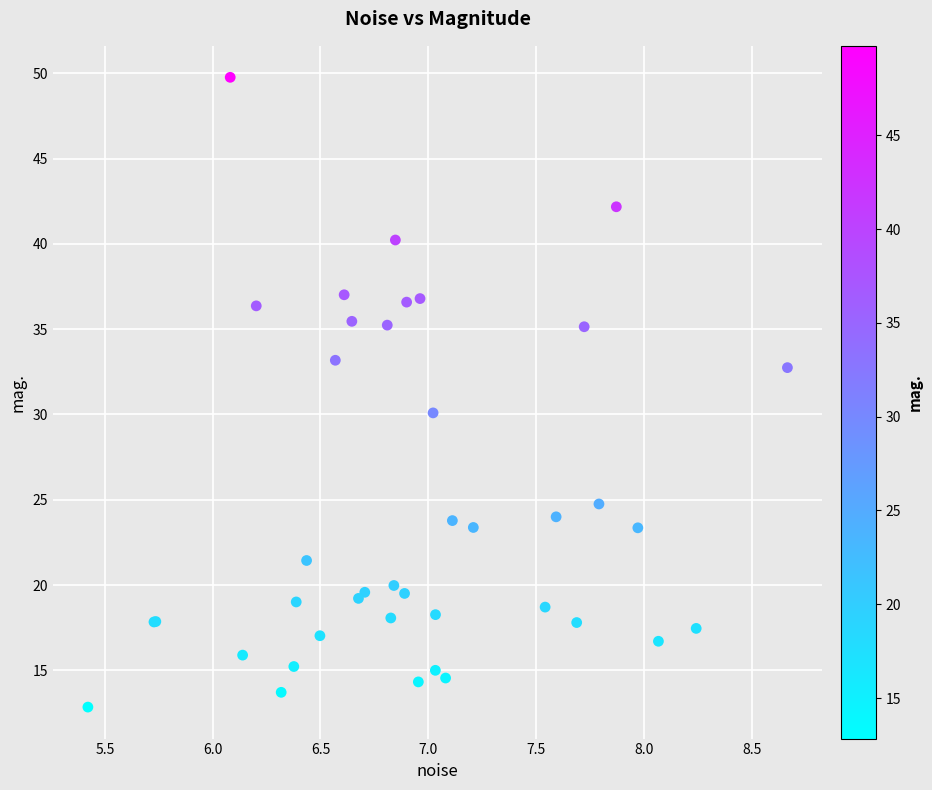

What Y value in the scatter plot is closest to 31?

30.1